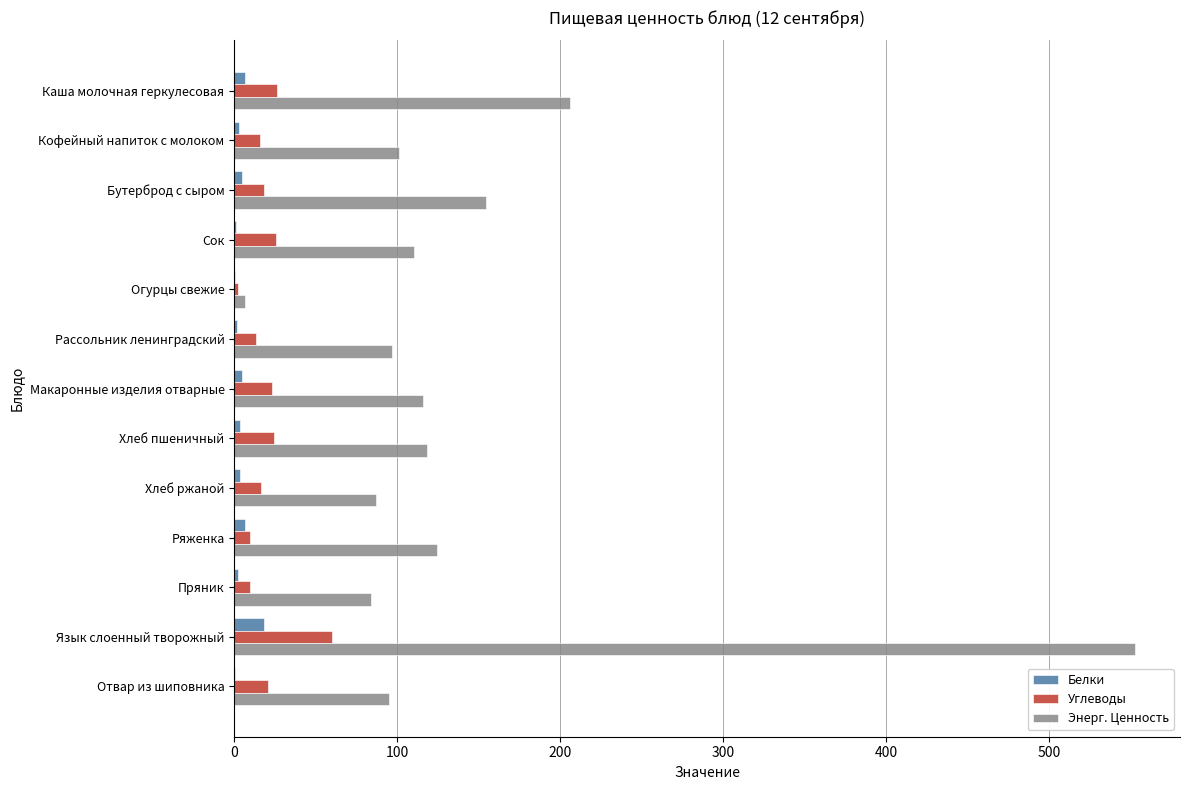

What is the sum of all Углеводы values?

265.3